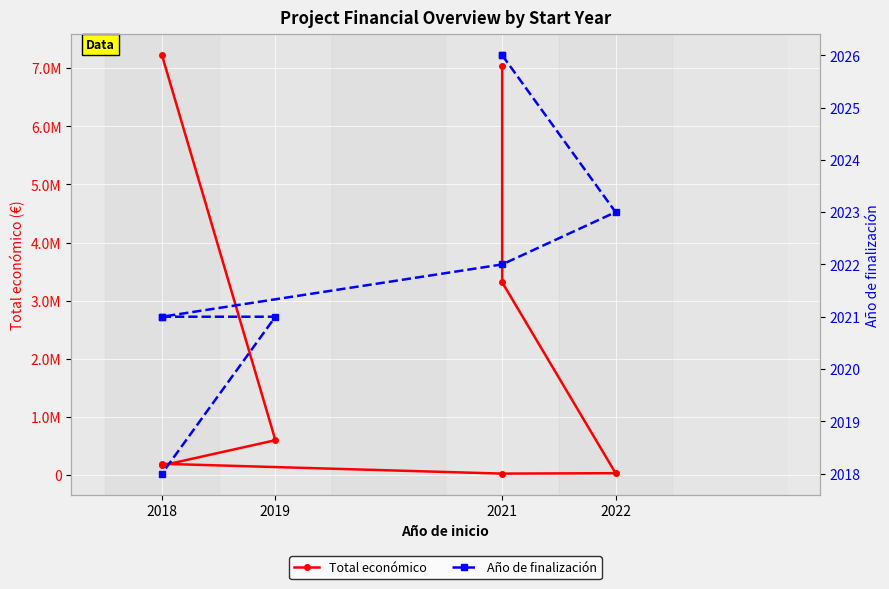

Is the value of Año de finalización at 2018 greater than the value of Total económico at 2021?

No